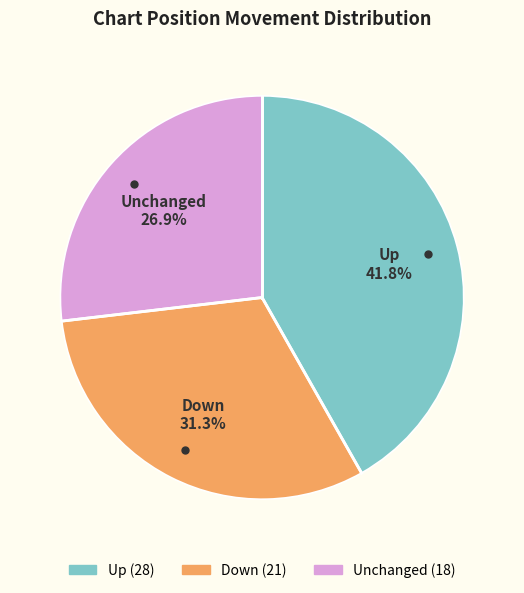

How many segments does this pie chart have?

3